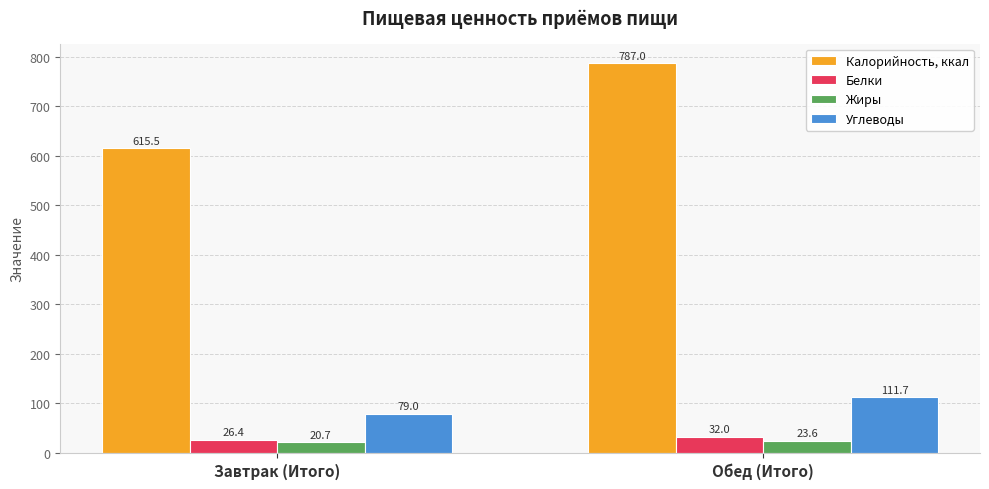

At Завтрак (Итого), list the series in order from largest to smallest.

Калорийность, ккал, Углеводы, Белки, Жиры